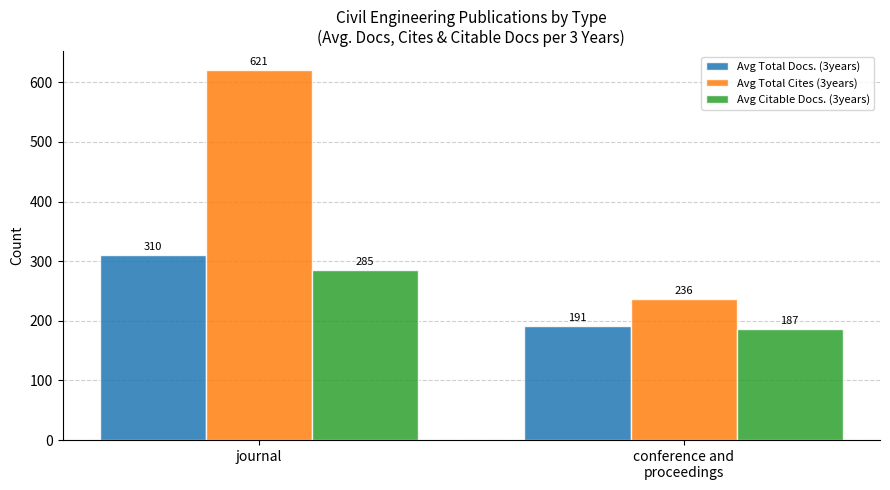

What are all the series names shown in the legend?

Avg Total Docs. (3years), Avg Total Cites (3years), Avg Citable Docs. (3years)